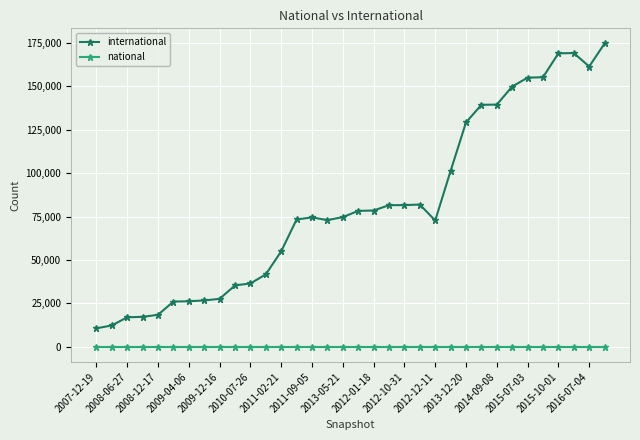

What is the maximum value shown in the chart?

174603